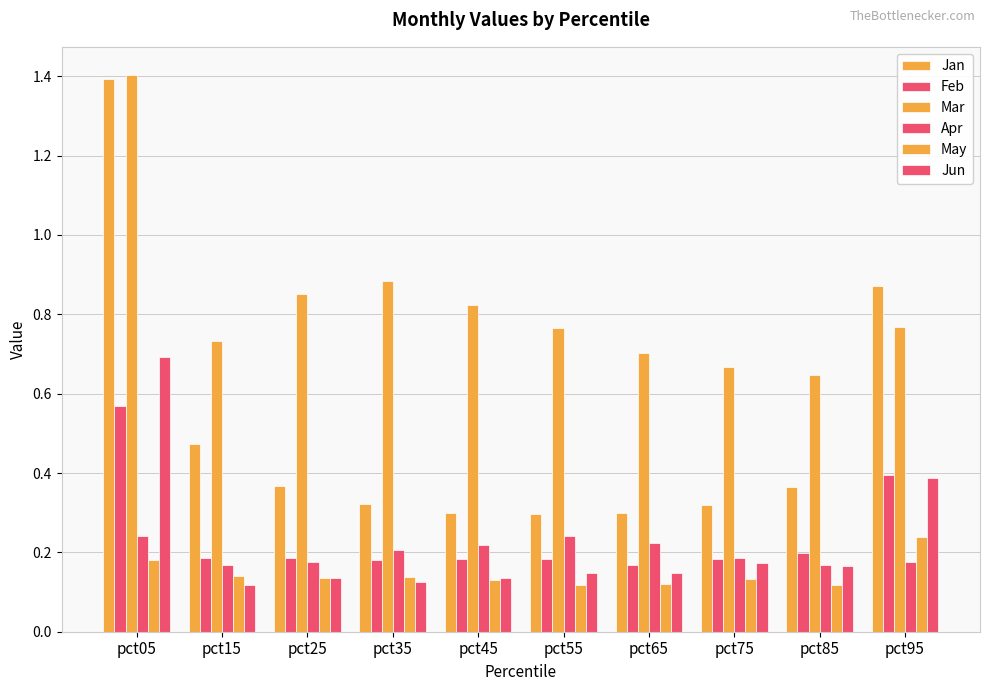

At which category does the chart reach its peak across all series?

pct05